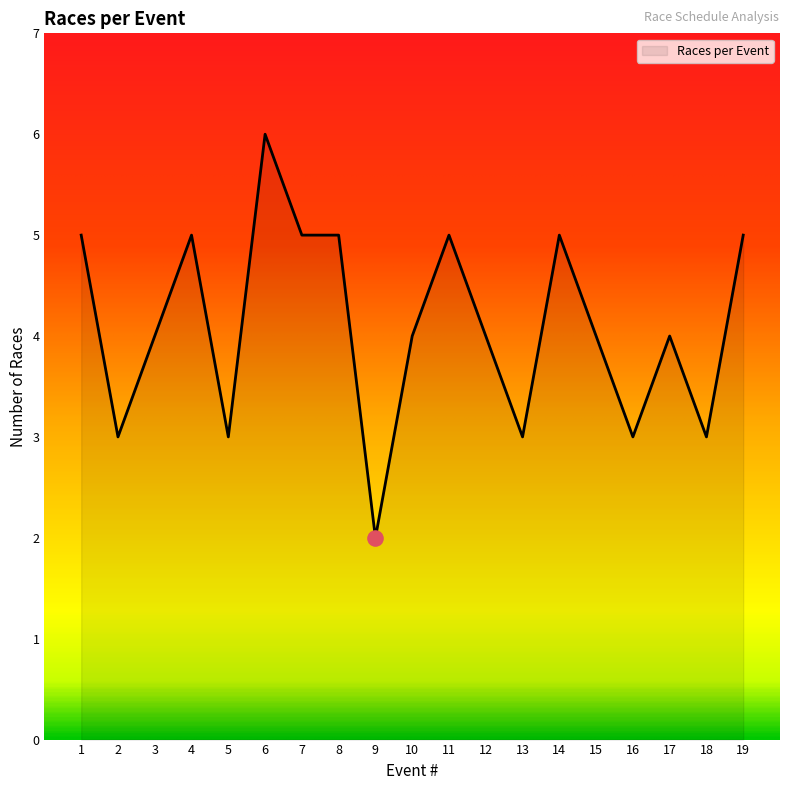

What is the change in value from 7 to 15?

-1